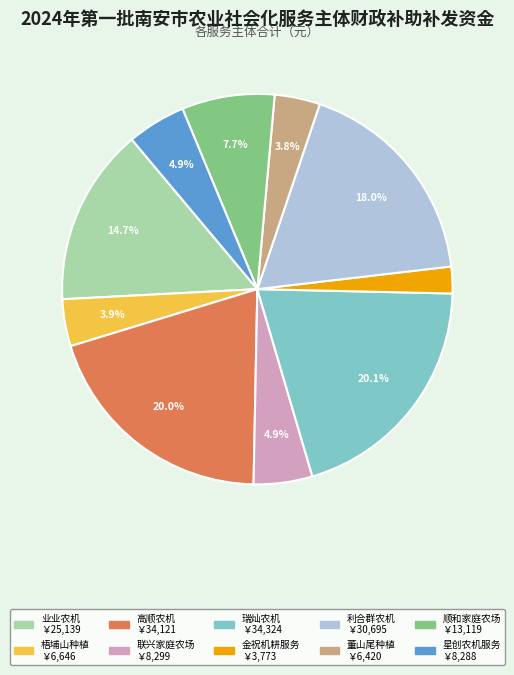

Is there any slice that represents more than half of the pie?

No